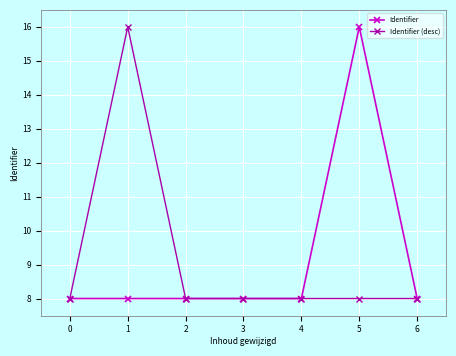

At how many categories does at least one series exceed 10?

2